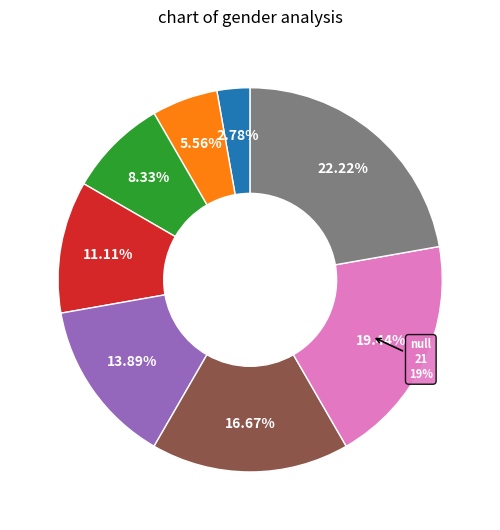

How many slices are in this pie chart?

8